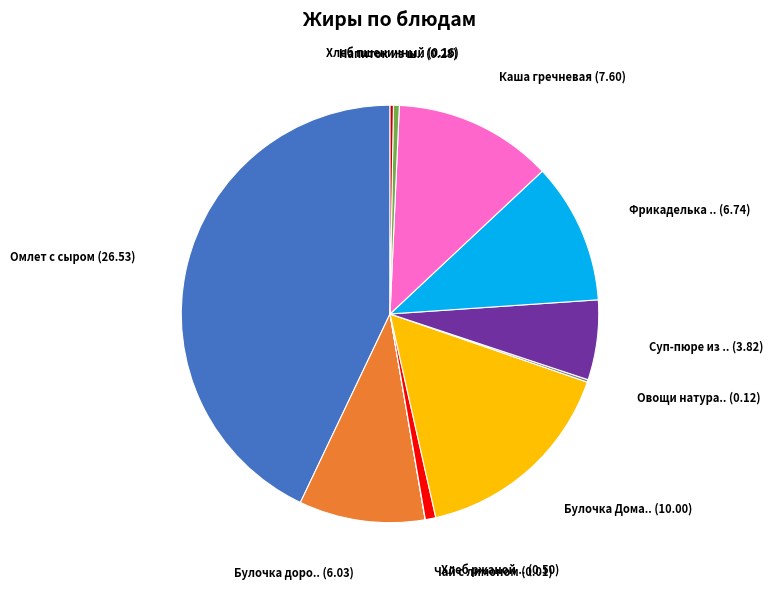

Is there a majority slice in this chart?

No